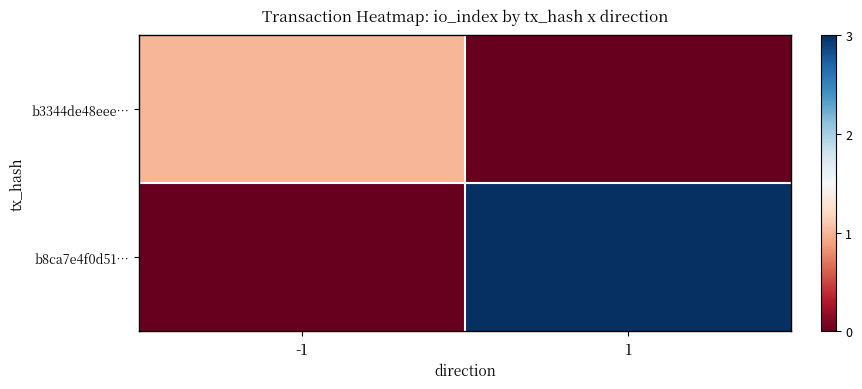

At -1, list the series in order from largest to smallest.

b3344de48eee…, b8ca7e4f0d51…